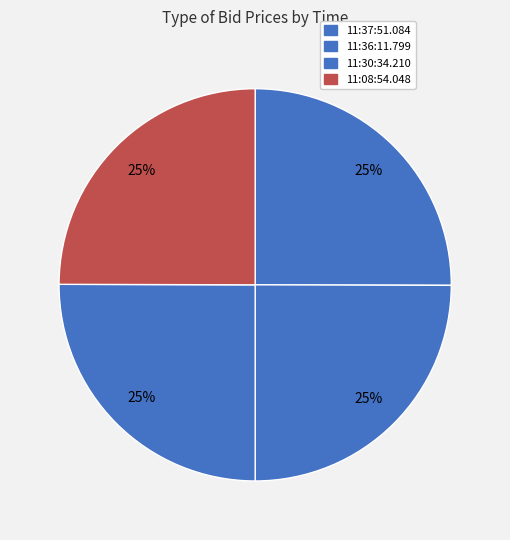

What percentage is the 11:37:51.084 slice, to the nearest percent?

25%